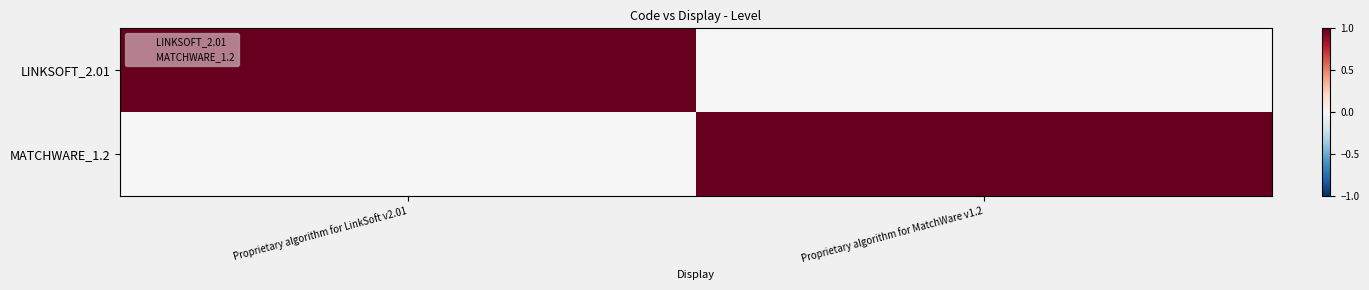

Reading left to right, transcribe all the data shown in this chart.

LINKSOFT_2.01: Proprietary algorithm for LinkSoft v2.01=1	Proprietary algorithm for MatchWare v1.2=0
MATCHWARE_1.2: Proprietary algorithm for LinkSoft v2.01=0	Proprietary algorithm for MatchWare v1.2=1